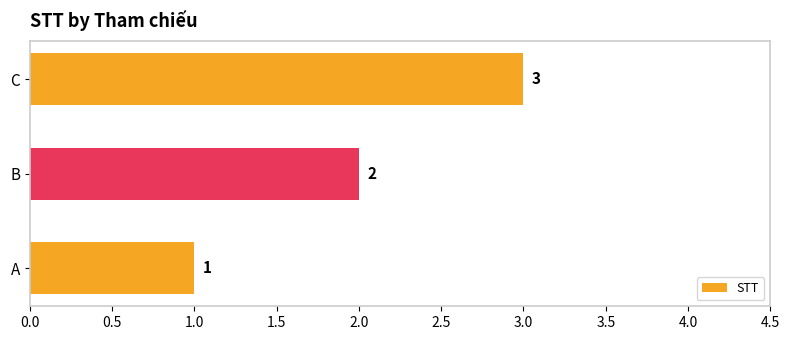

What is the maximum value shown in the chart?

3